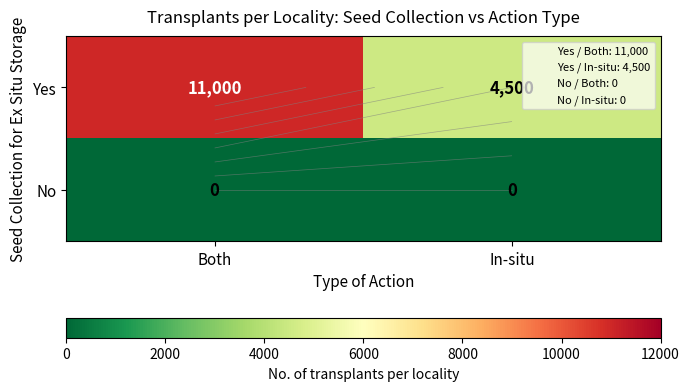

Which category has the highest value in the No series?

Both